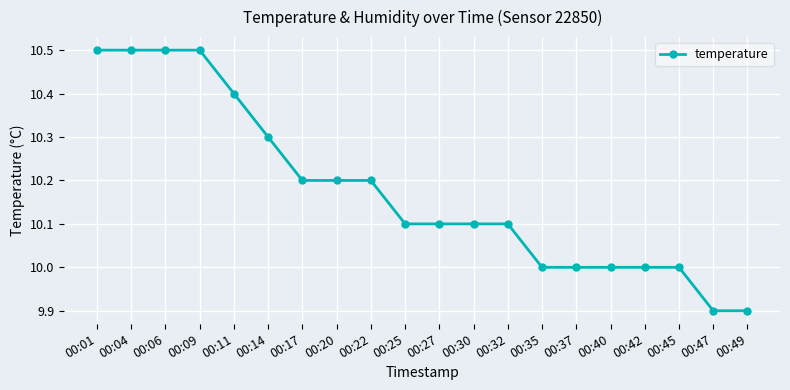

What is the value of the 17th point from the left?

10.0